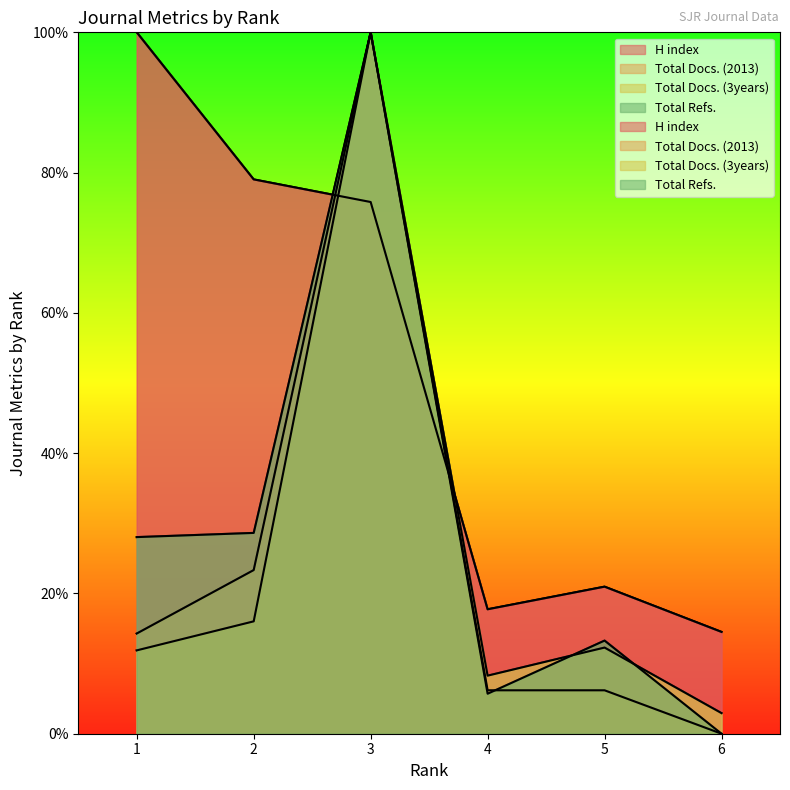

What are all the series names shown in the legend?

H index, Total Docs. (2013), Total Docs. (3years), Total Refs.